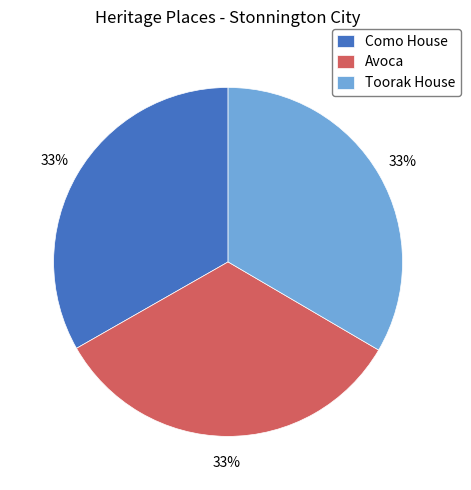

To the nearest percent, what percentage of the pie is Toorak House?

33%